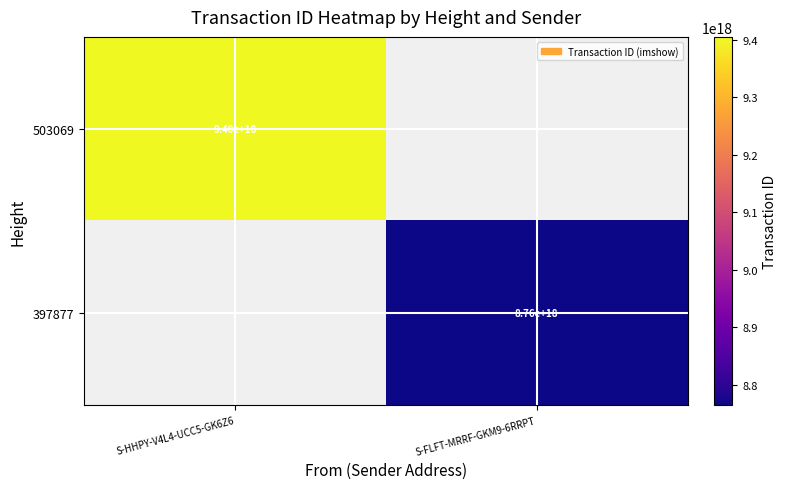

True or false: 397877 has a value of 12473450197212692480 at S-FLFT-MRRF-GKM9-6RRPT.

False